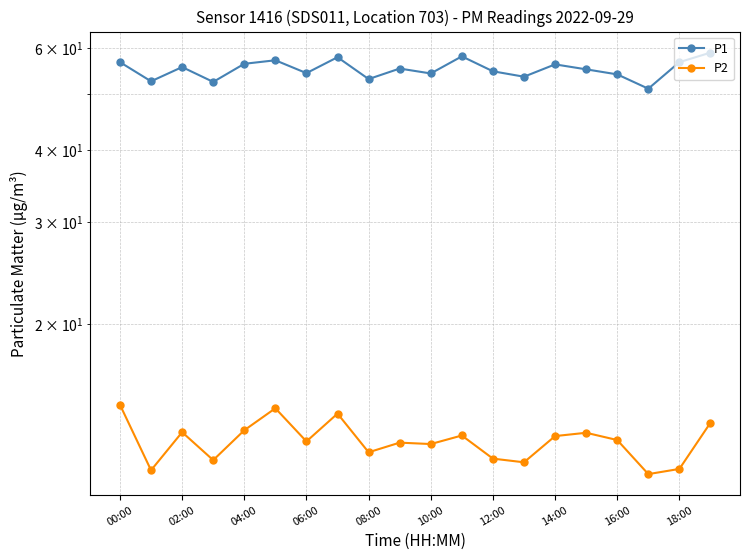

Is this an area chart (filled region under the line)?

No